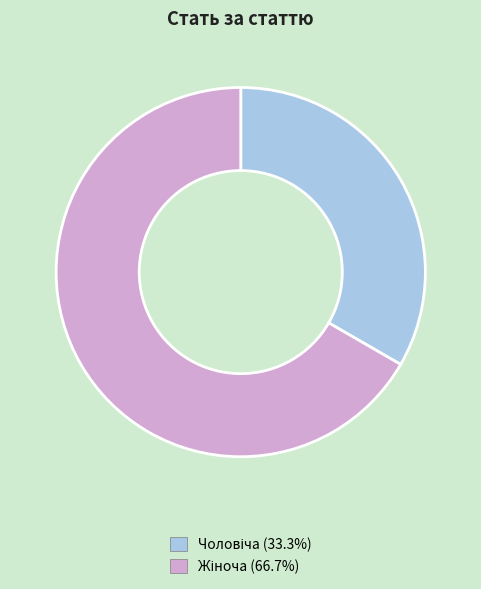

Is there any slice that represents more than half of the pie?

Yes